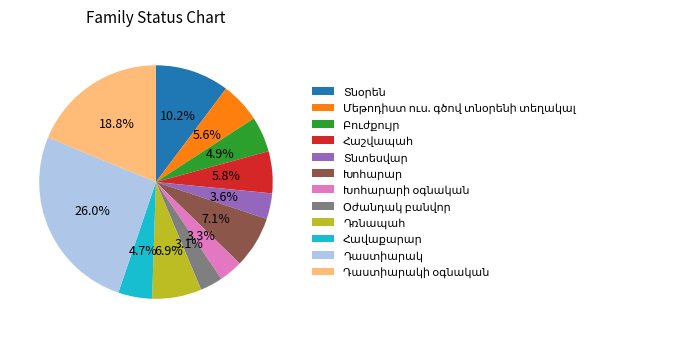

Does any single category account for the majority?

No